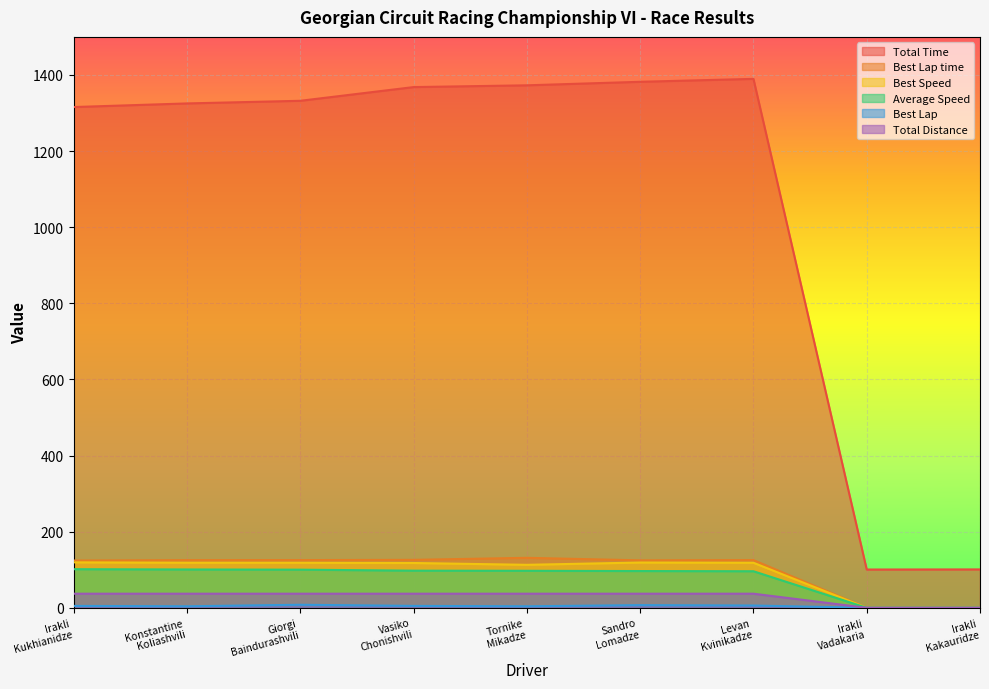

What is the difference between the maximum and second lowest values in the Best Lap time series?

131.3